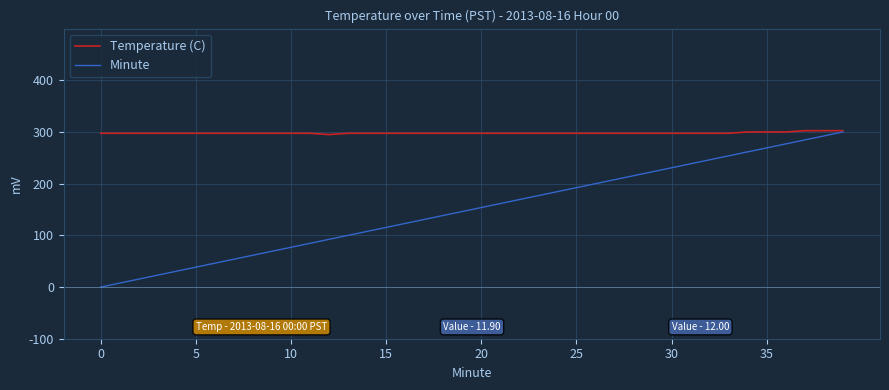

What is the maximum value shown in the chart?

302.5